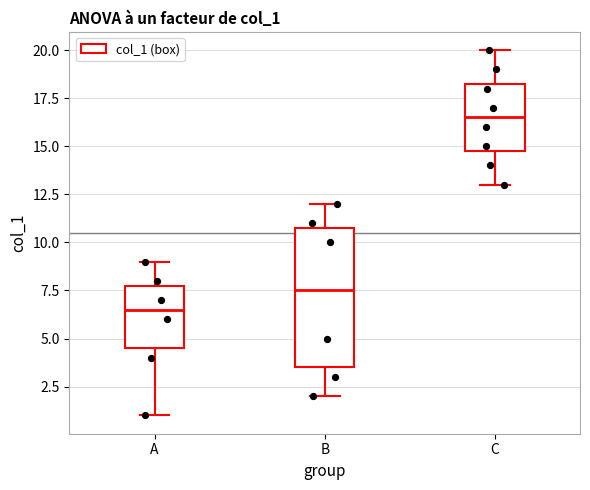

Reading left to right, transcribe this box plot: for each box, give where its median line is, the range the box spans, and where its two whiskers end, as read against the y-axis. The values are not printed on the chart, so give them approximately, as read against the axis.

A: median 6.5, box 4.5 to 8.0, whiskers 1.0 to 9.0
B: median 7.5, box 3.5 to 11.0, whiskers 2.0 to 12.0
C: median 16.5, box 15.0 to 18.5, whiskers 13.0 to 20.0